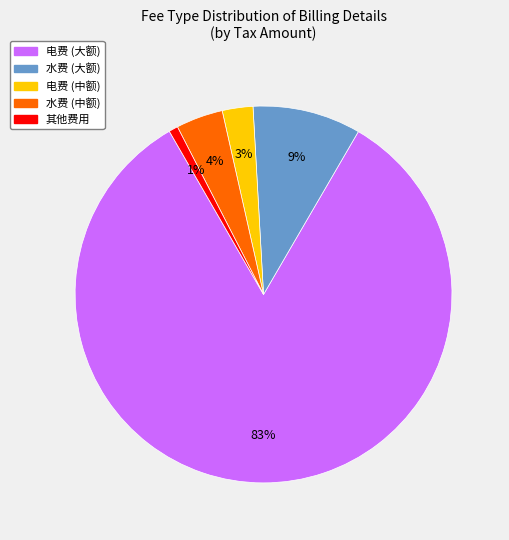

To the nearest percent, what is the difference between the largest and smallest slice percentages?

82%